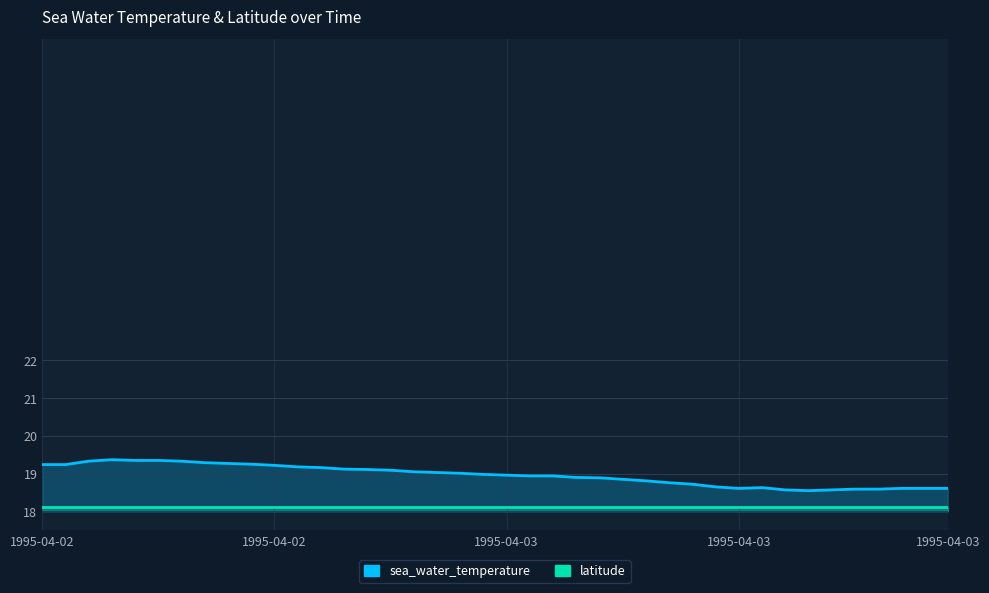

Count the number of data series in this chart.

2